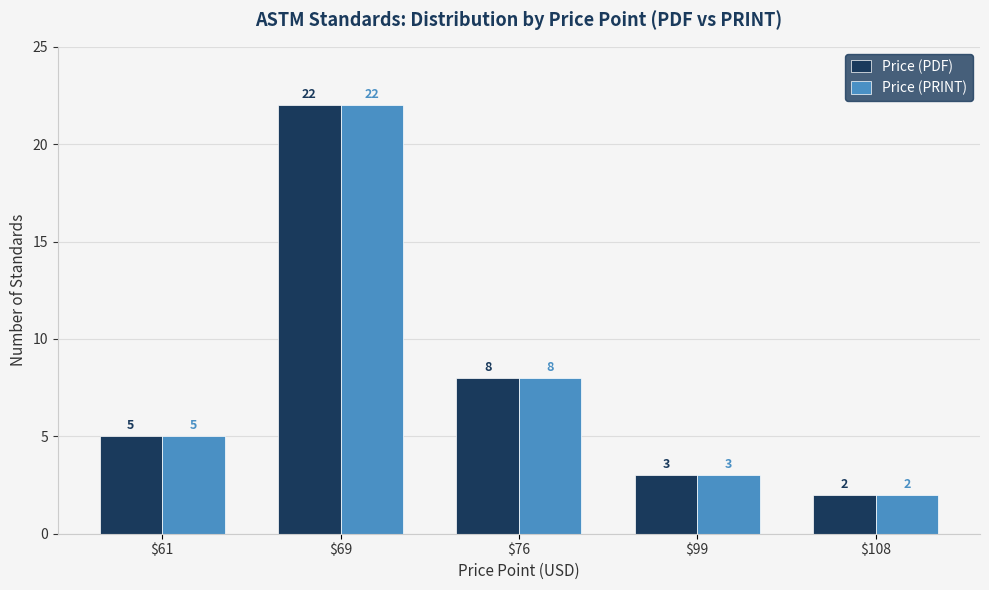

What is the difference between the maximum and minimum values in the Price (PRINT) series?

20